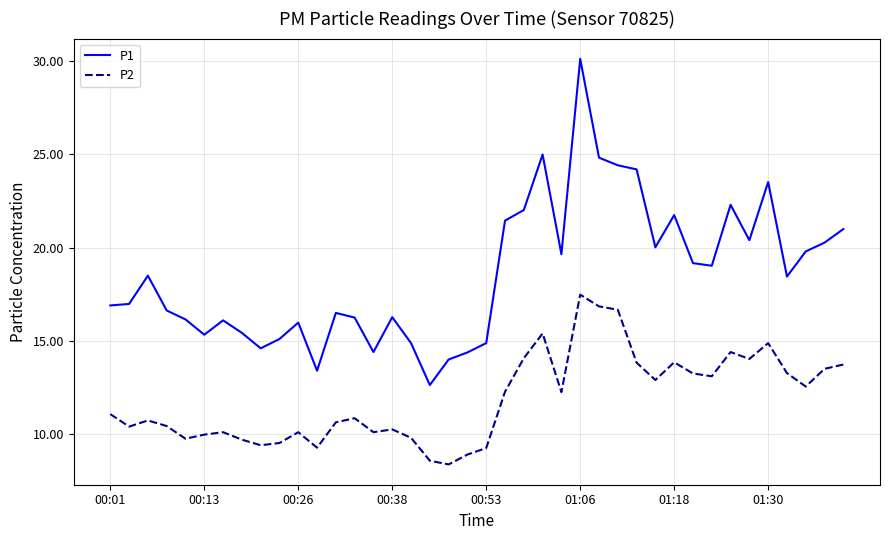

What is the difference between the maximum and minimum values in the P1 series?

17.5